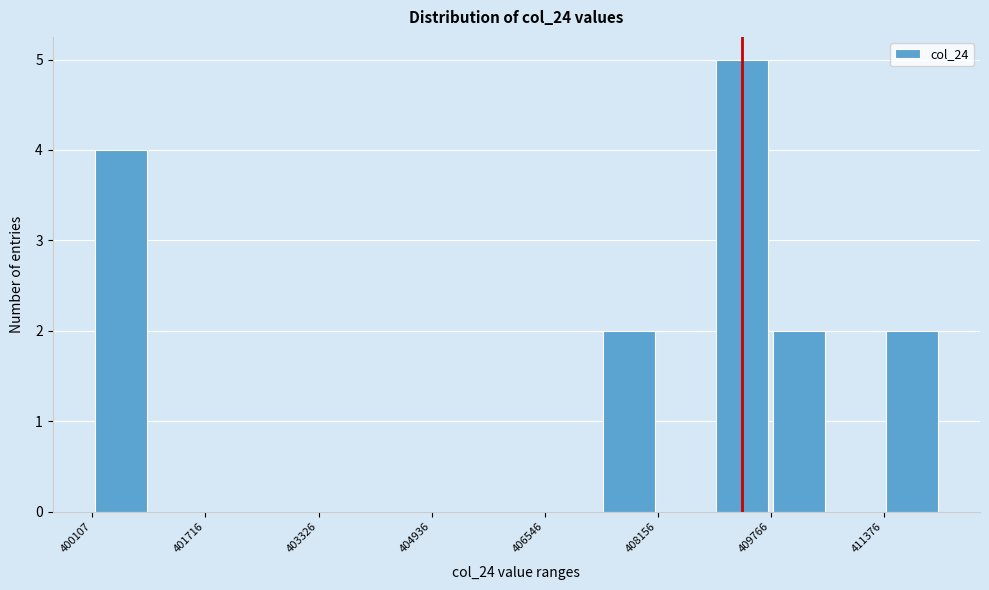

What is the height of the bar covering 400200 to 401000 on the x-axis? Neither the bar edges nor the heights are printed on the chart, so give them approximately, as read against the axes.

4